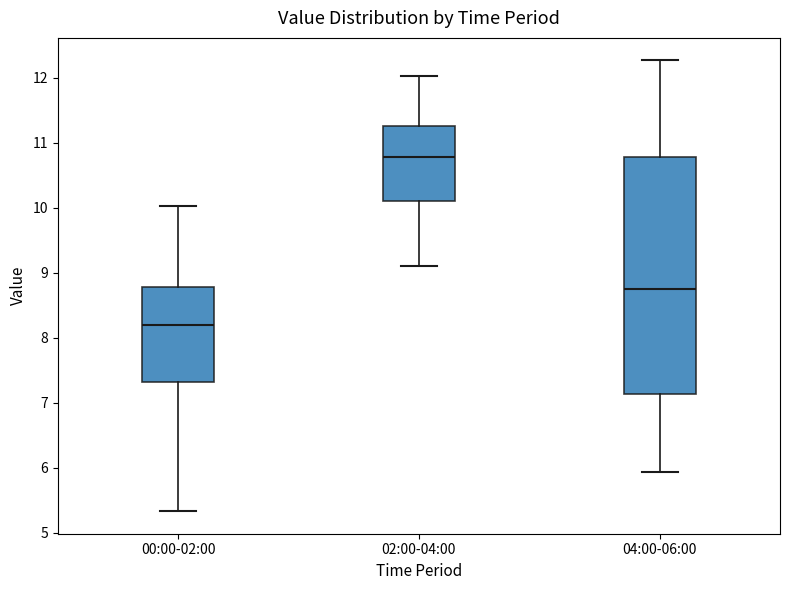

Reading left to right, read every box against the y-axis: the position of its median line, the range the box covers, and the ends of its whiskers. The values are not printed on the chart, so give them approximately, as read against the axis.

00:00-02:00: median 8.2, box 7.3 to 8.8, whiskers 5.3 to 10.0
02:00-04:00: median 10.8, box 10.1 to 11.3, whiskers 9.1 to 12.0
04:00-06:00: median 8.8, box 7.1 to 10.8, whiskers 5.9 to 12.3